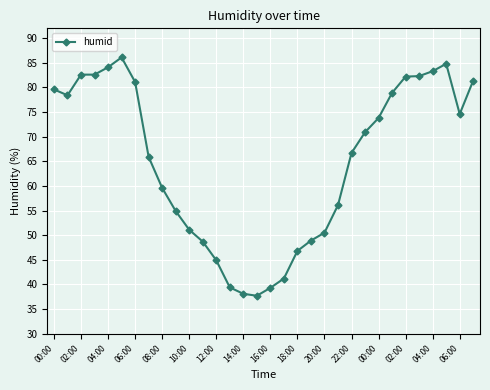

What is the smallest value displayed?

37.7